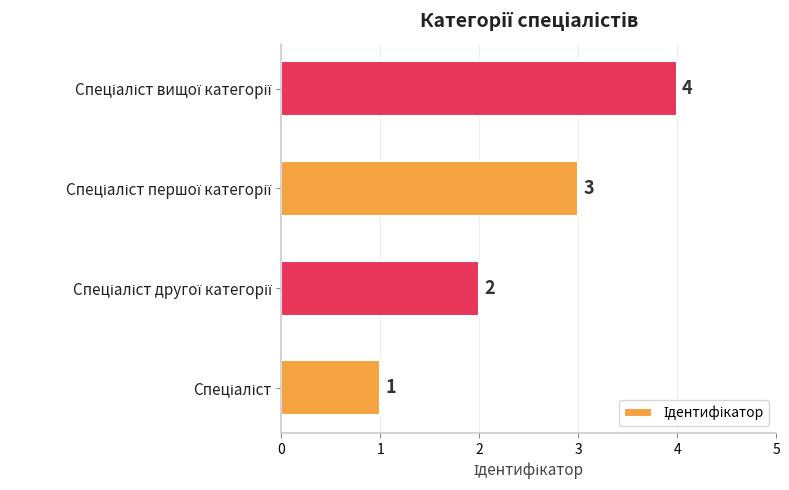

Count the number of categories in the chart.

4